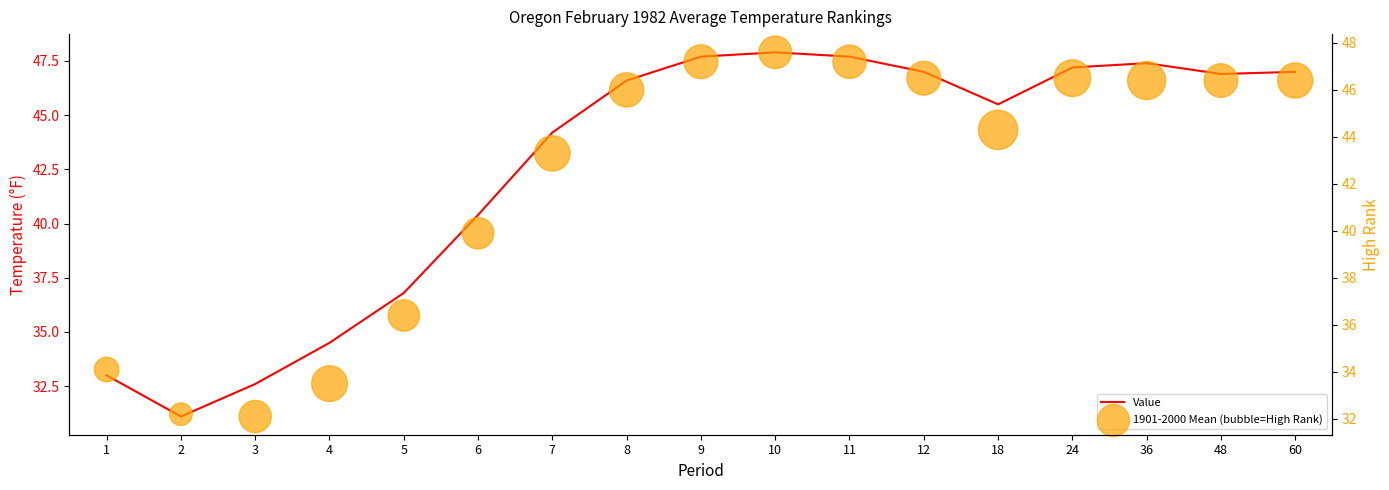

What is the total value across all series at 2?

63.3